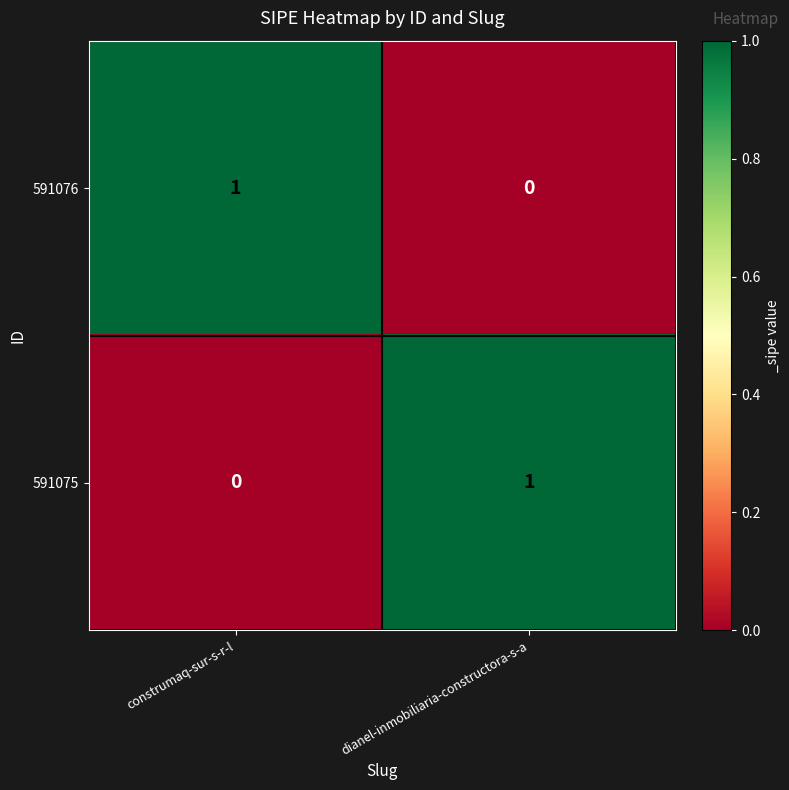

Is the value of 591076 at construmaq-sur-s-r-l greater than the value of 591075 at construmaq-sur-s-r-l?

Yes